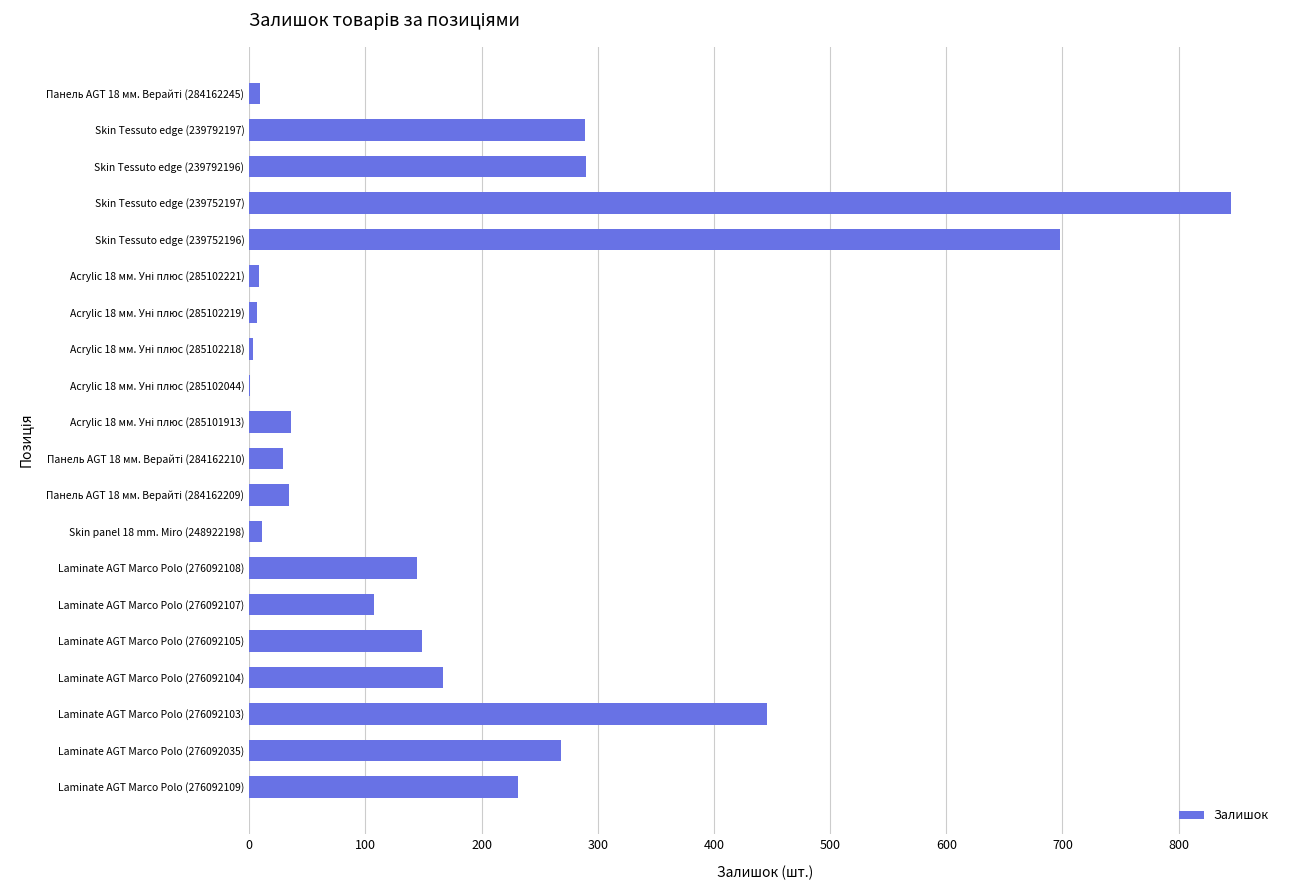

The value at Laminate AGT Marco Polo (276092105) is 260. True or false?

False